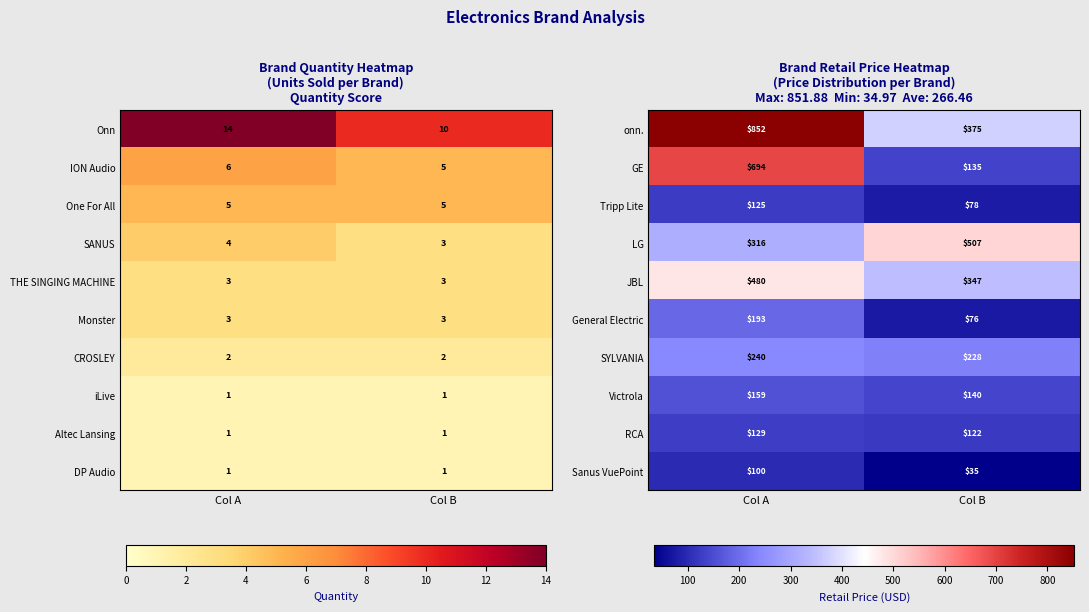

What is the difference between the maximum and minimum values in the LG series?

191